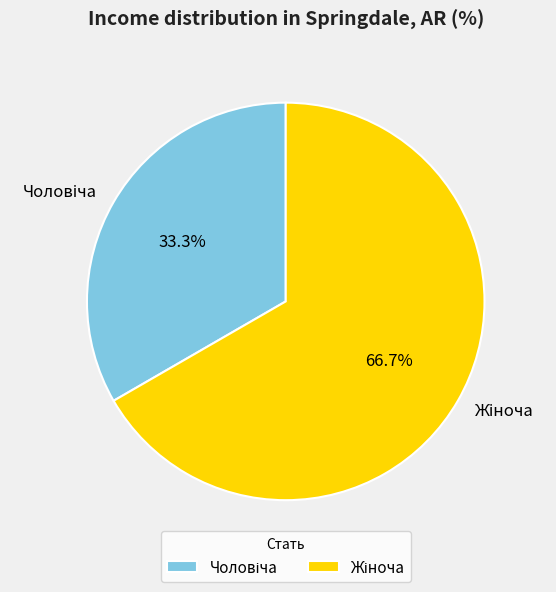

Does any single category account for the majority?

Yes